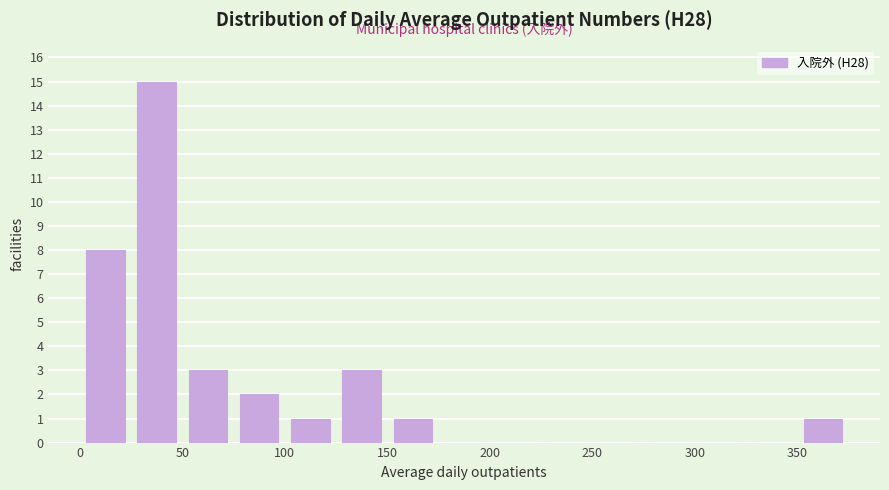

Reading left to right, transcribe this chart: for each bar, give the range it covers on the x-axis and its height. The values are not printed on the chart, so give them approximately, as read against the axis.

0 to 25: 8
25 to 50: 15
50 to 75: 3
75 to 100: 2
100 to 125: 1
125 to 150: 3
150 to 175: 1
175 to 200: 0
200 to 225: 0
225 to 250: 0
250 to 275: 0
275 to 300: 0
300 to 325: 0
325 to 350: 0
350 to 375: 1